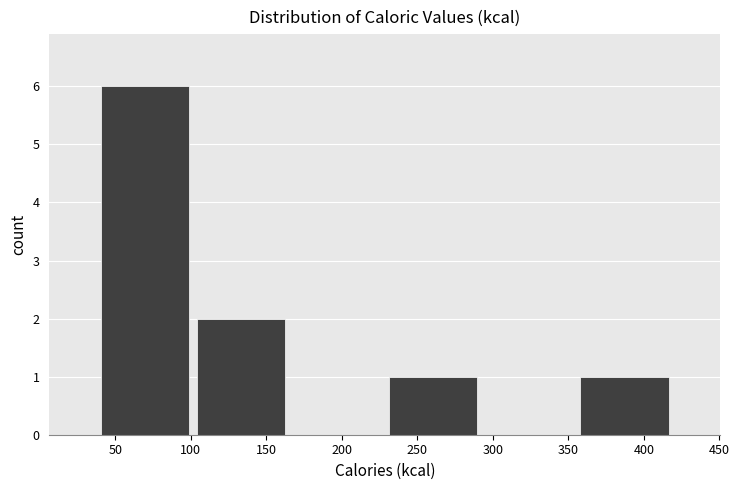

What is the height of the bar covering 355.5 to 419.0 on the x-axis? Neither the bar edges nor the heights are printed on the chart, so give them approximately, as read against the axes.

1